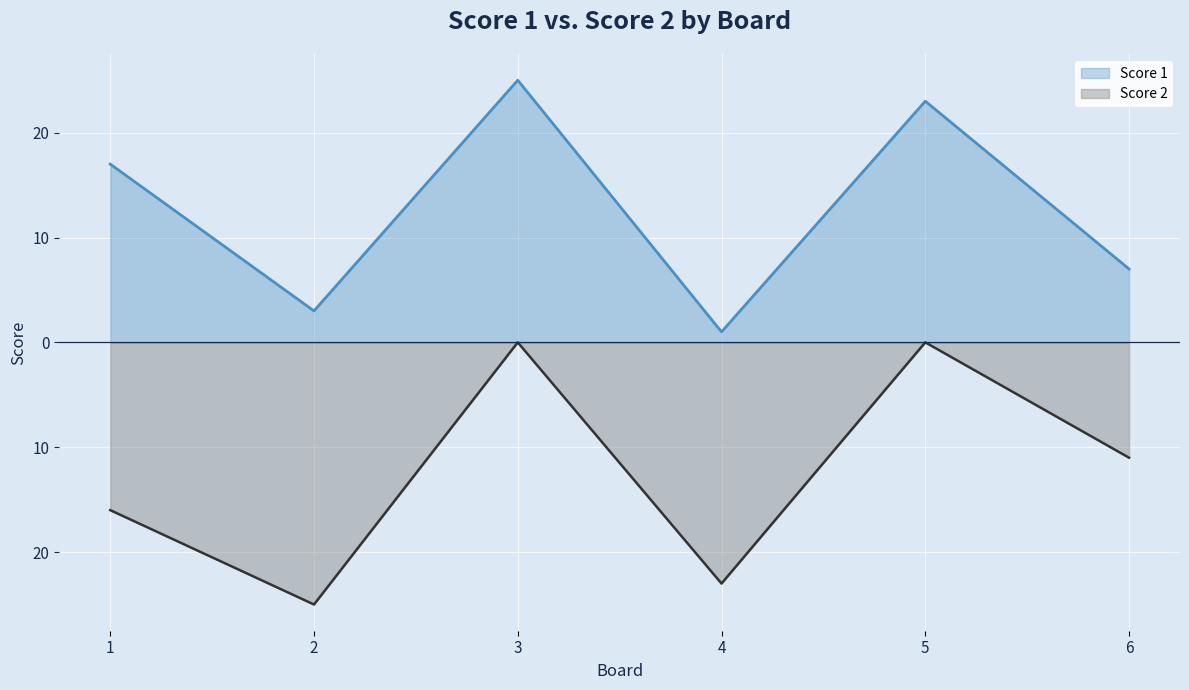

What is the total value across all series at 3?

25